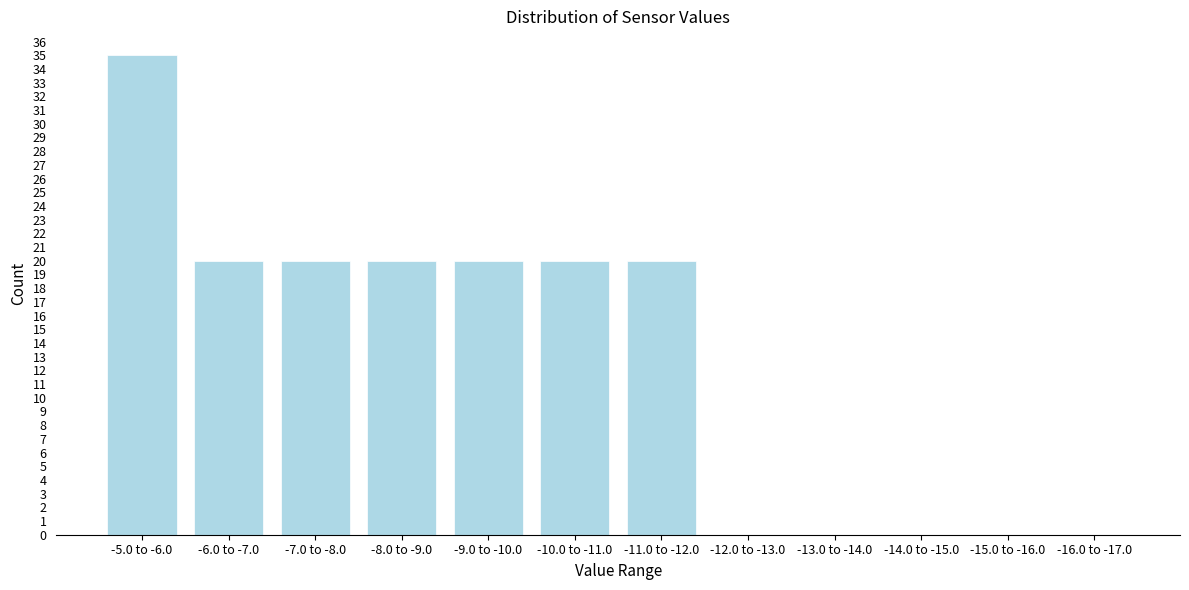

Reading right to left, list all the values displayed in this chart.

-16.0 to -17.0=0	-15.0 to -16.0=0	-14.0 to -15.0=0	-13.0 to -14.0=0	-12.0 to -13.0=0	-11.0 to -12.0=20	-10.0 to -11.0=20	-9.0 to -10.0=20	-8.0 to -9.0=20	-7.0 to -8.0=20	-6.0 to -7.0=20	-5.0 to -6.0=35